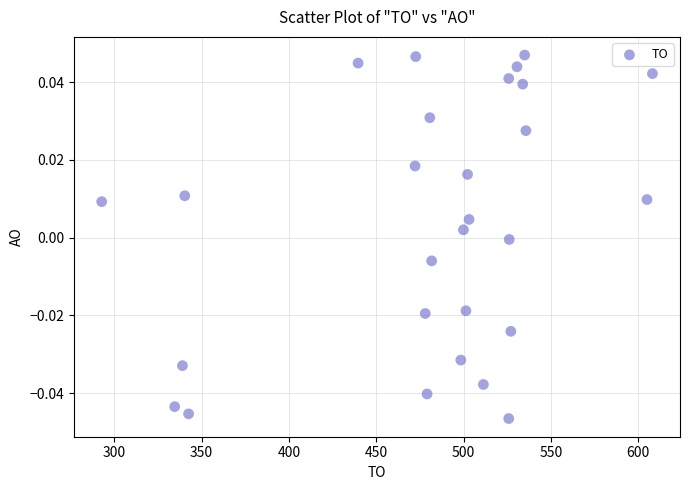

What is the range of X values (max minus min)?

315.4